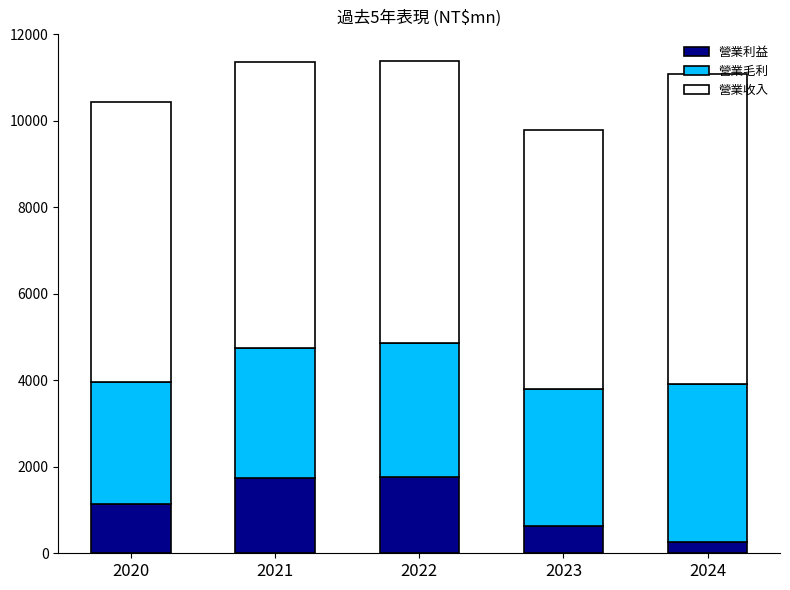

What is the difference between the maximum and minimum values in the 營業利益 series?

1500.5